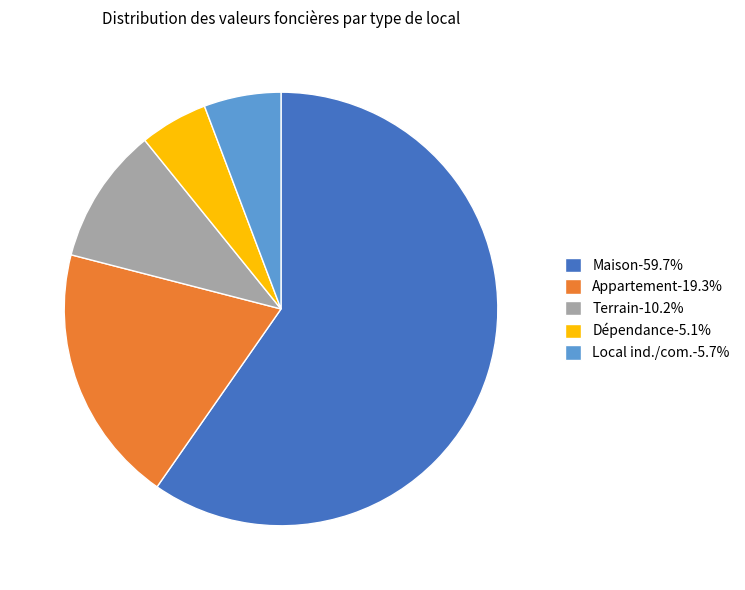

What is the ratio of the value at Local ind./com.-5.7% to the value at Terrain-10.2%?

0.6